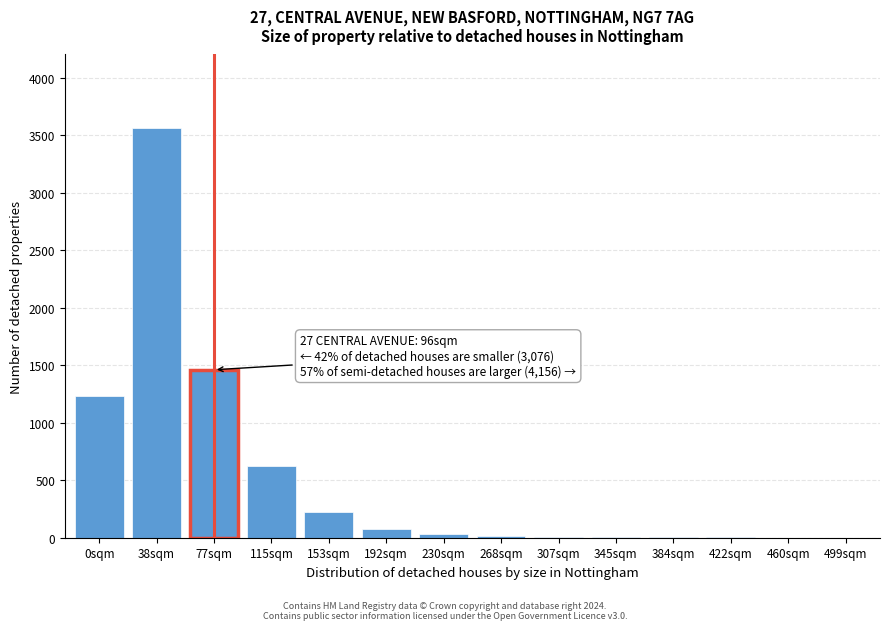

What is the sum of all values?

7235